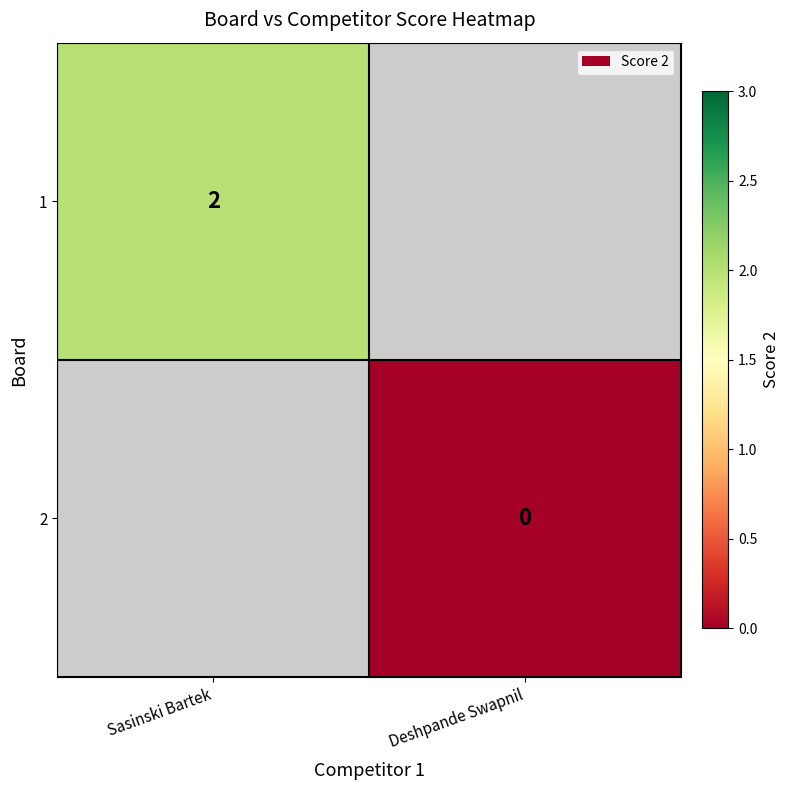

True or false: 1 has a value of 2 at Sasinski Bartek.

True